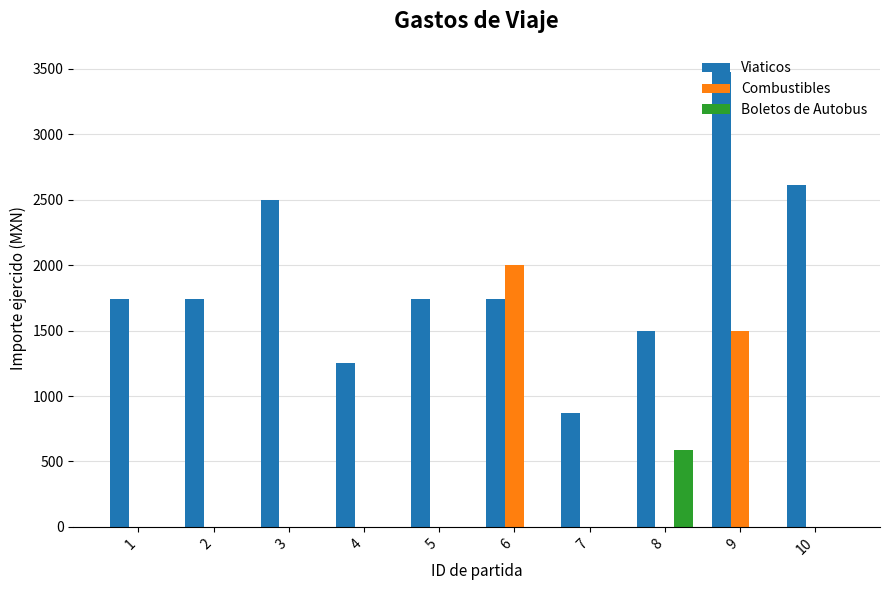

What is the approximate value of Viaticos at 2?

1740.0